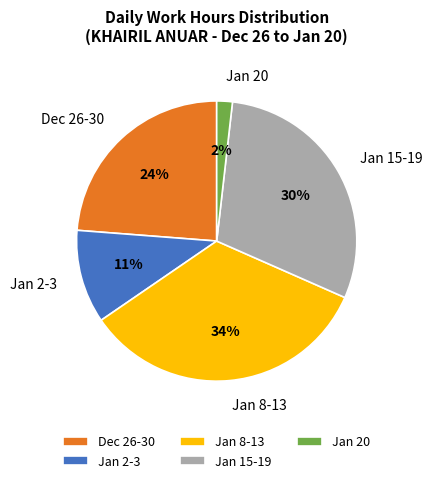

Do Jan 8-13 and Jan 2-3 together represent more than half of the pie?

No